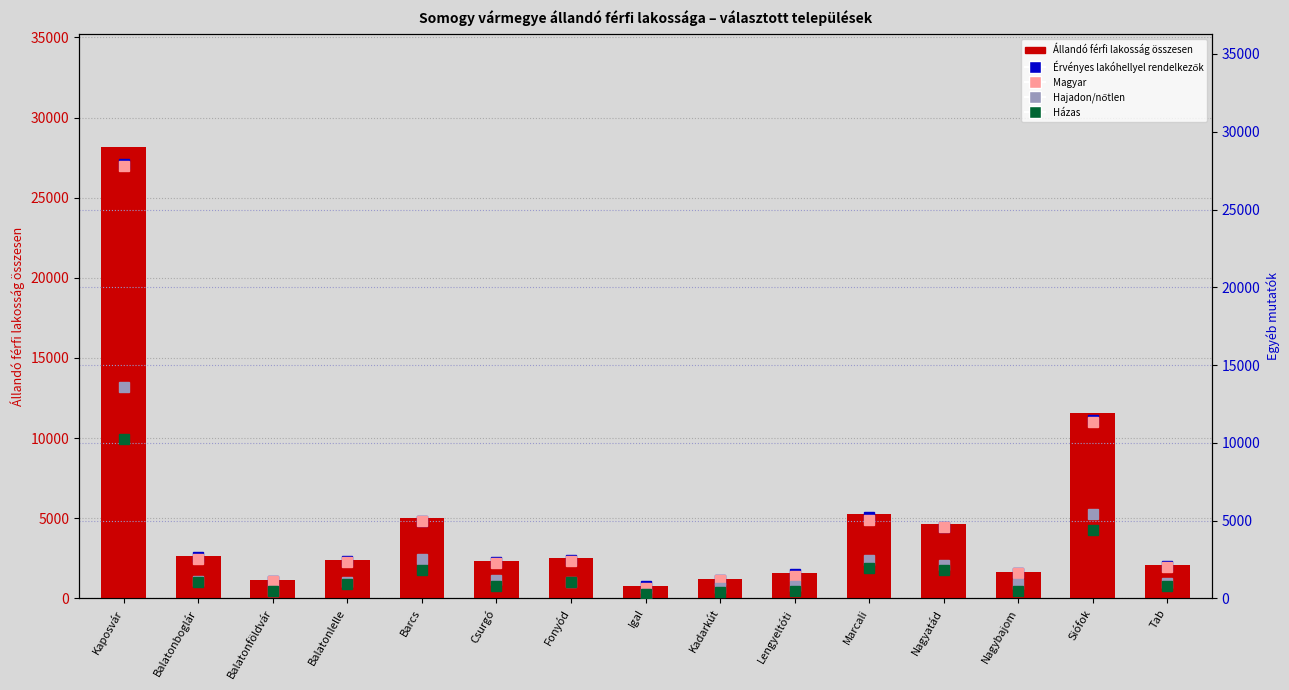

At which label is Érvényes lakóhellyel rendelkezők closest to 14338?

Siófok